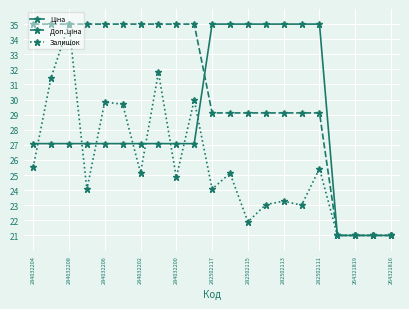

At which label does Залишок reach its peak?

284032208